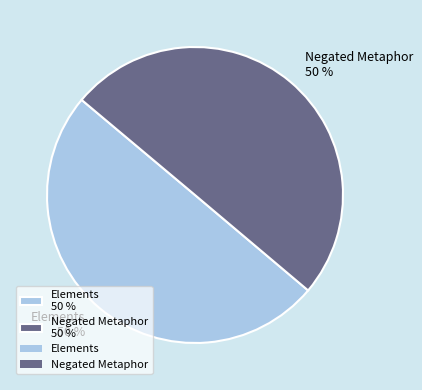

Is it true that Negated Metaphor is 40% of the pie?

False